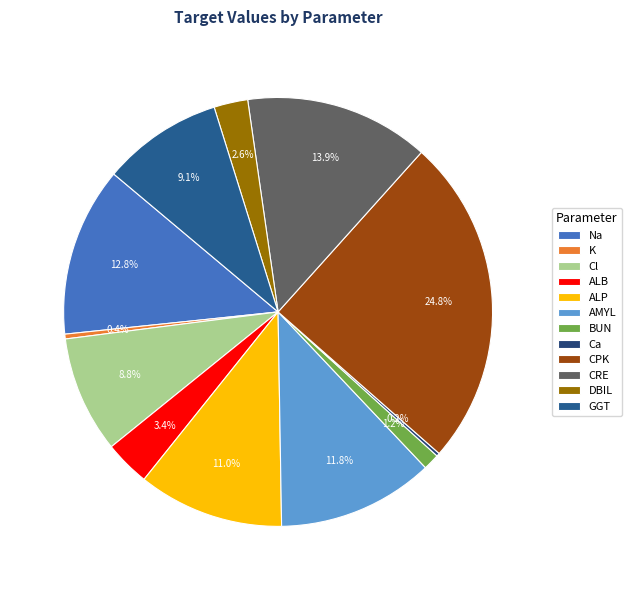

Does GGT account for over 50% of the chart?

No